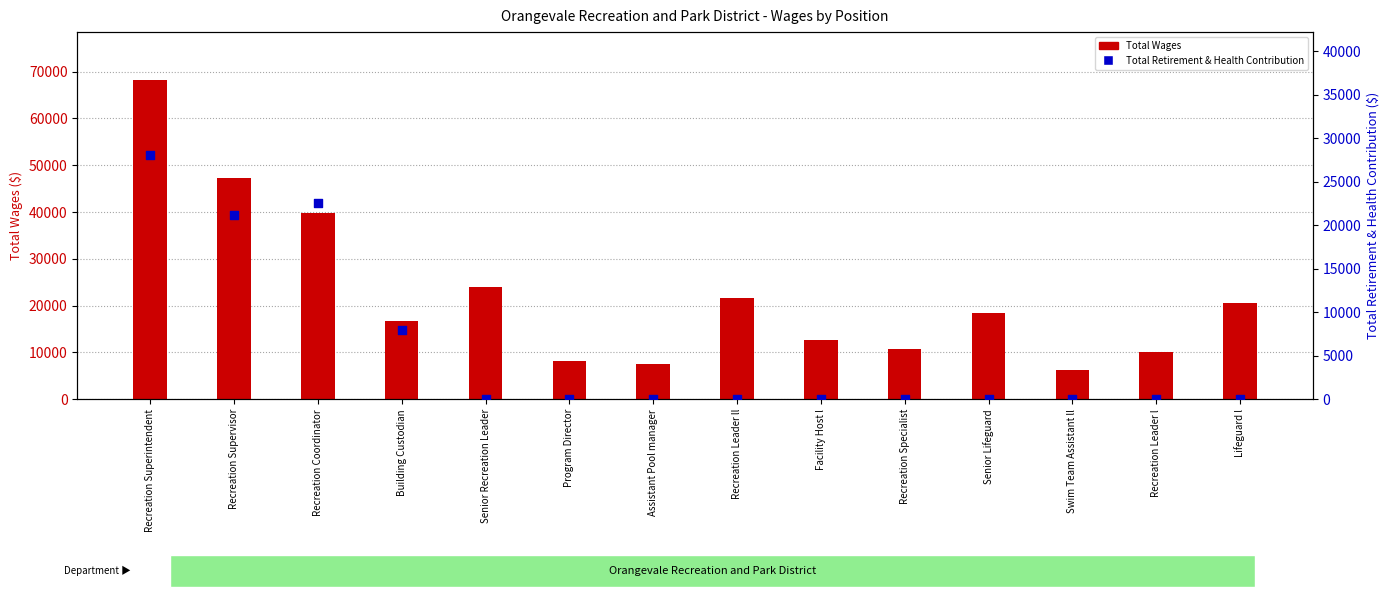

Which series reaches the maximum Y coordinate?

Total Wages